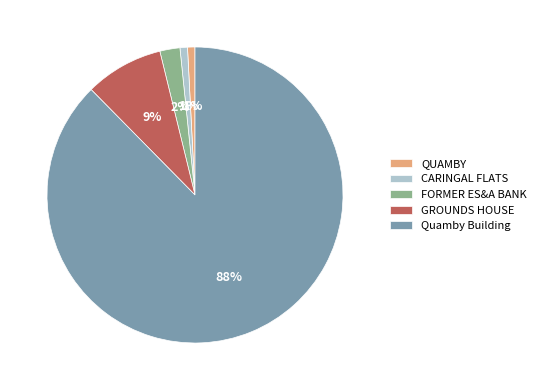

Combined, do CARINGAL FLATS and Quamby Building account for over 50%?

Yes